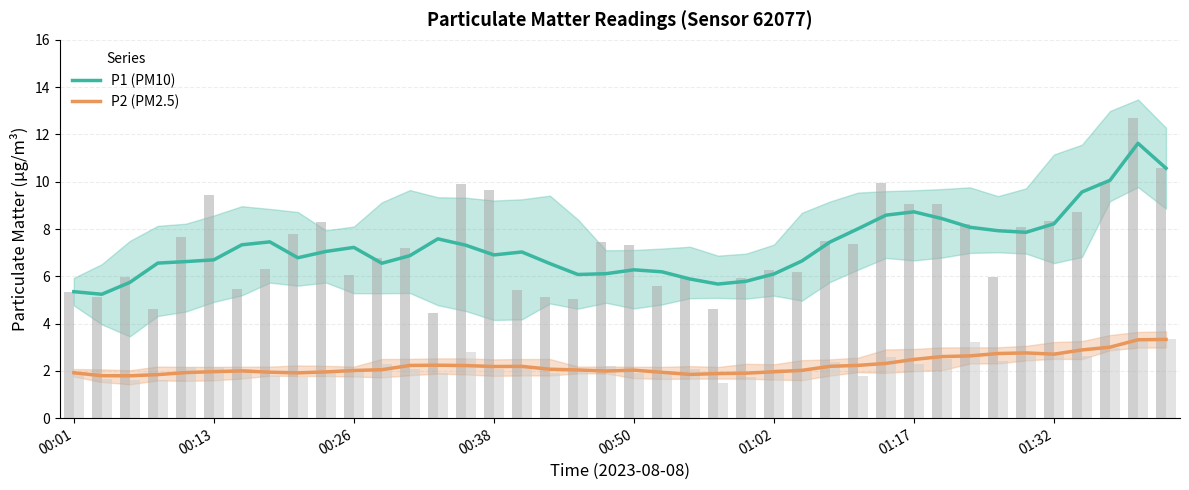

What is the greatest value displayed?

11.6